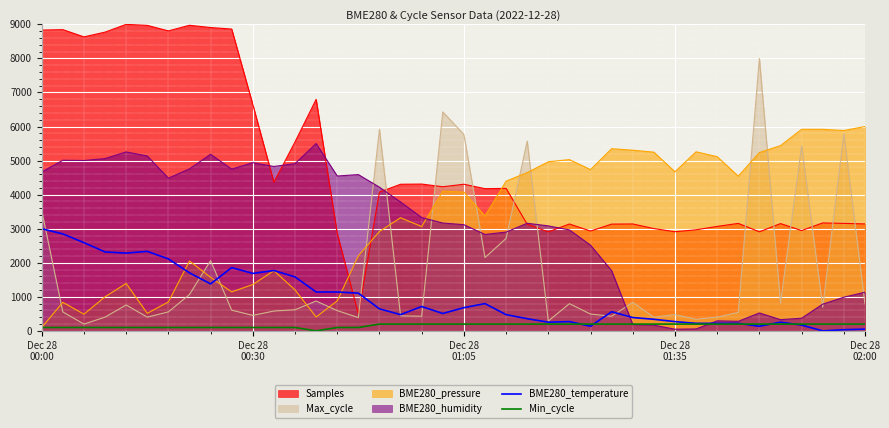

What is the greatest value displayed?

9000.0